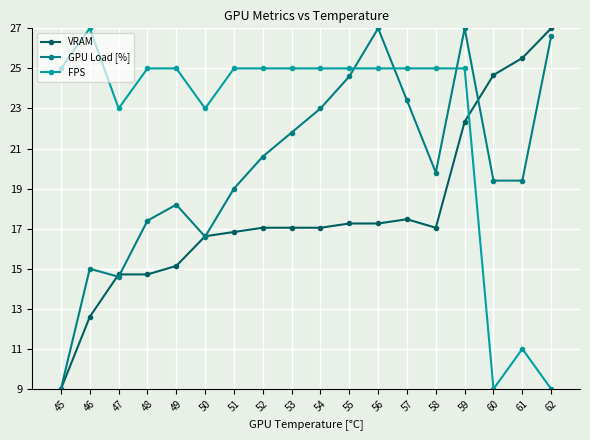

What is the value of the GPU Load [%] point at the 5th from the left?

18.2